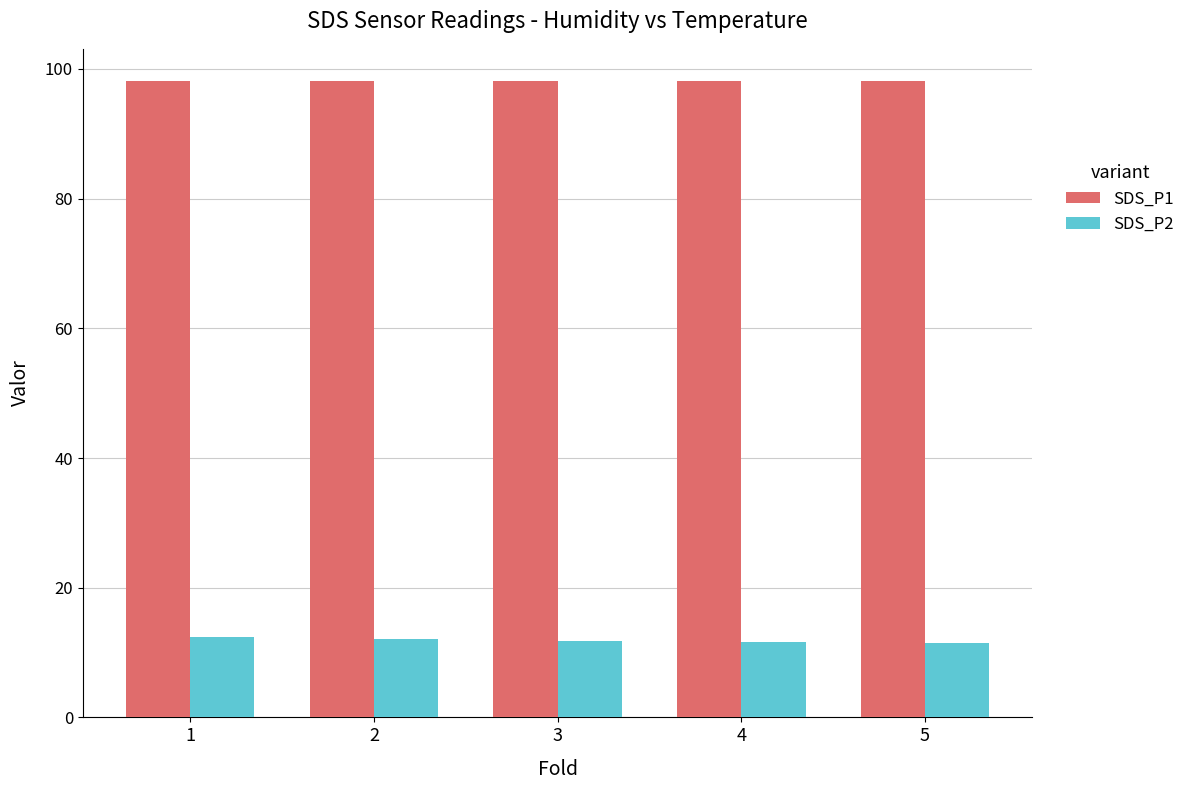

List the series in order of their peak value, highest first.

SDS_P1, SDS_P2